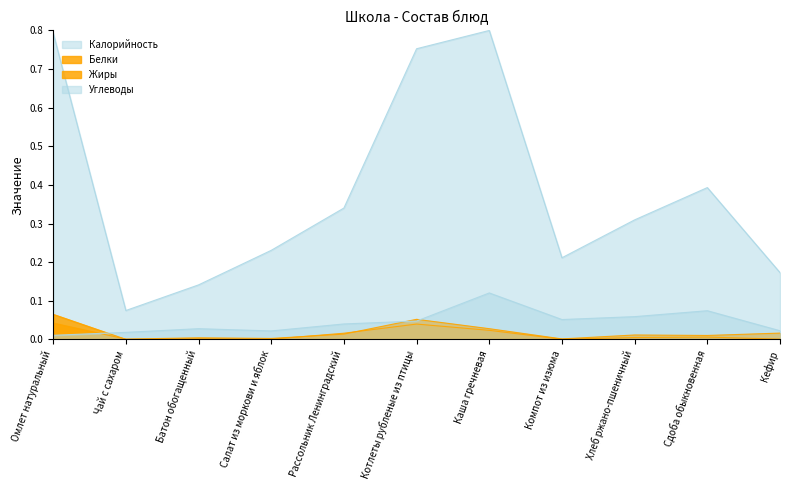

True or false: Углеводы has more than 1 points higher than both neighbors.

True